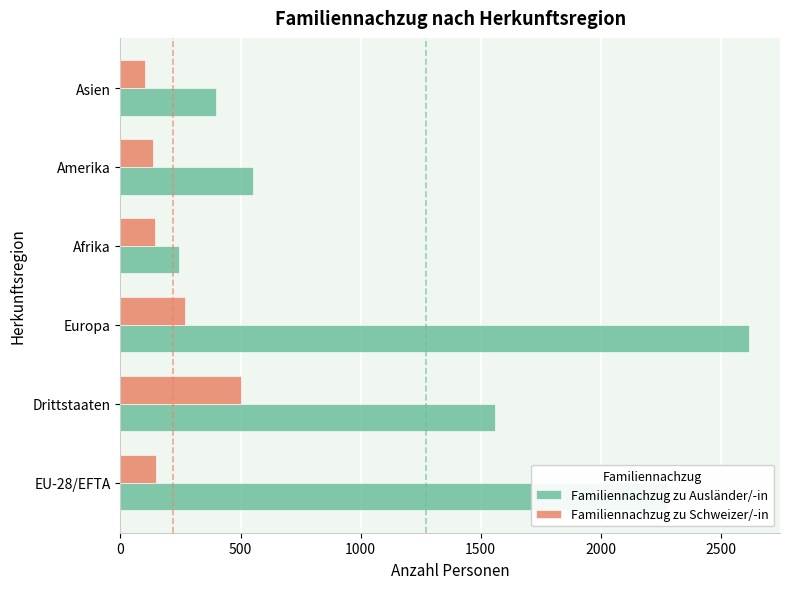

What is the total value across all series at Europa?

2882